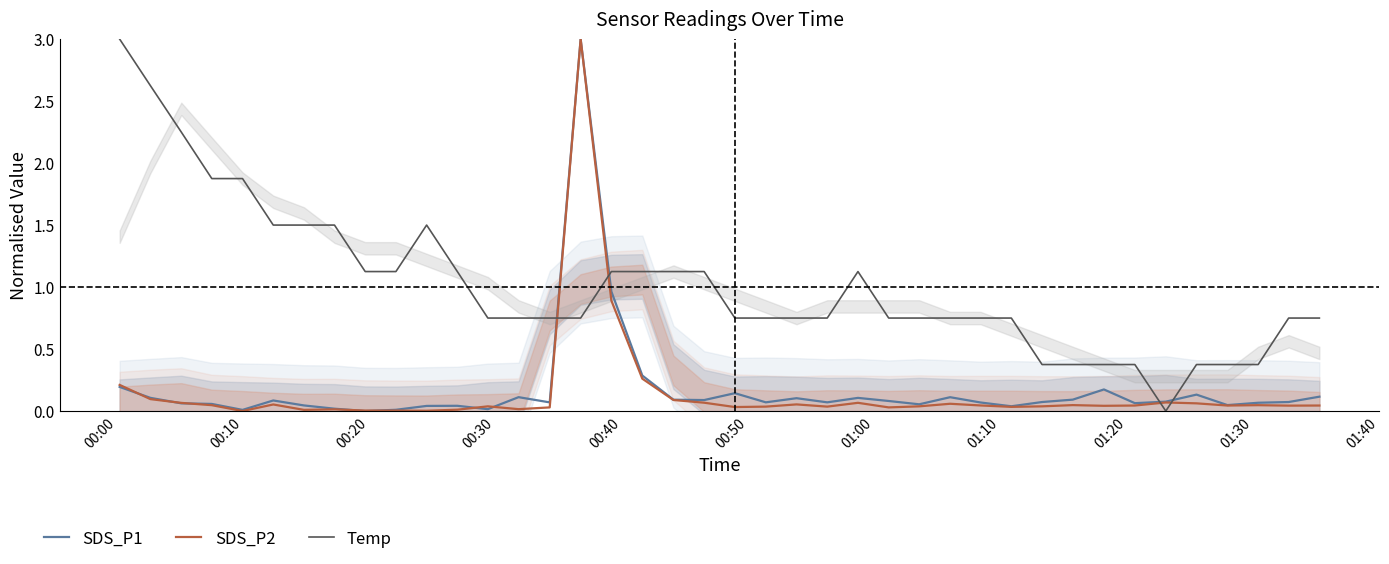

List the series in order of their peak value, highest first.

SDS_P1, SDS_P2, Temp